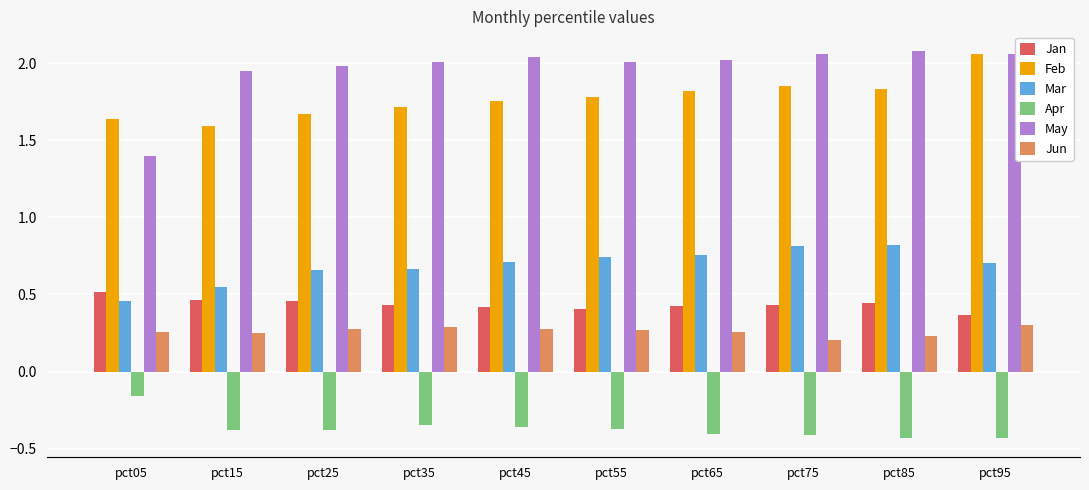

Which category has the highest value in the Apr series?

pct05